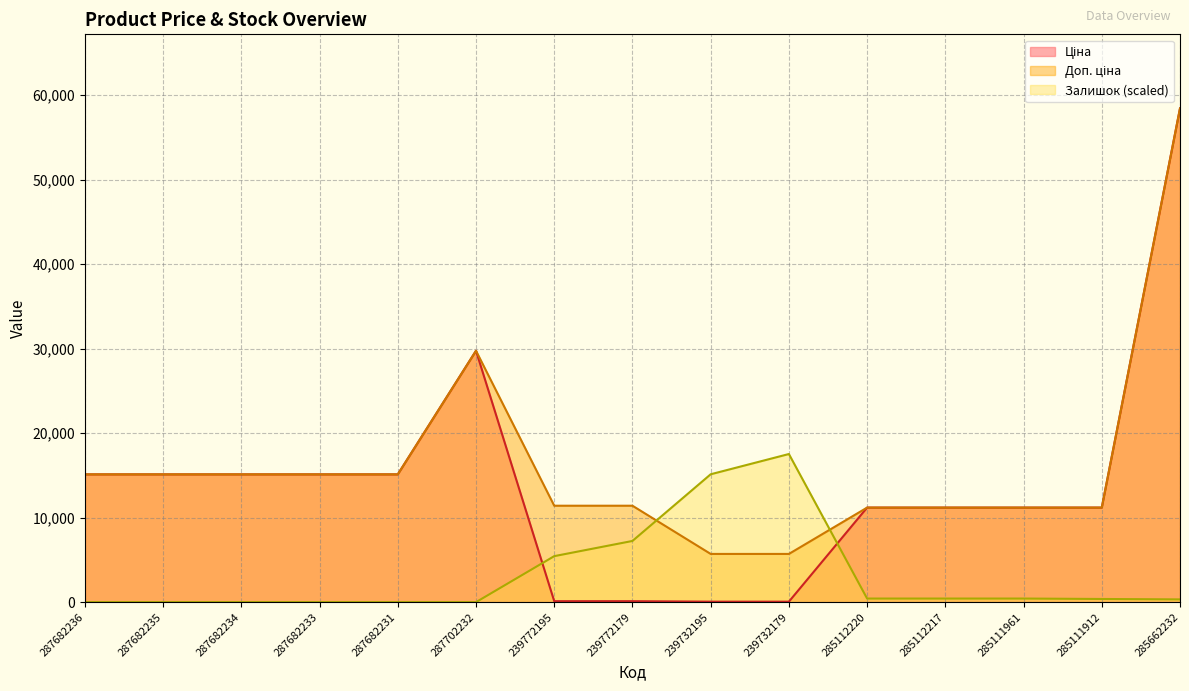

Which label corresponds to the largest value in the chart?

285662232